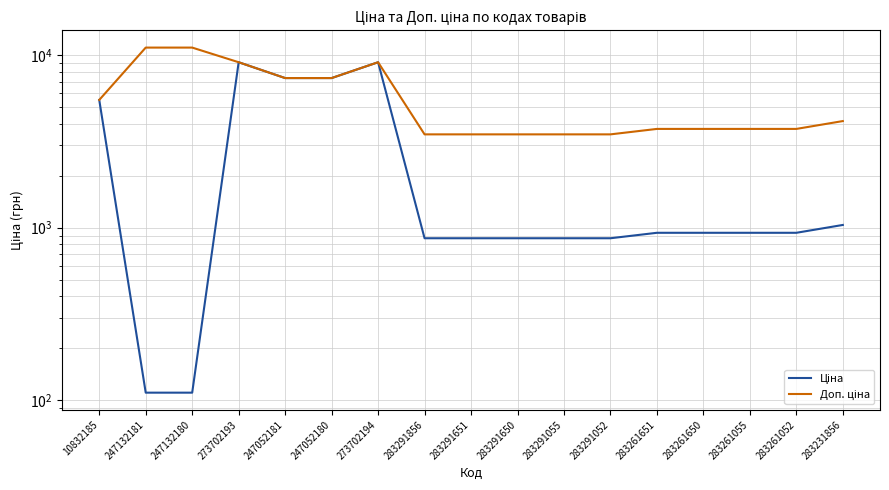

What is the highest value of the Доп. ціна series?

11055.0